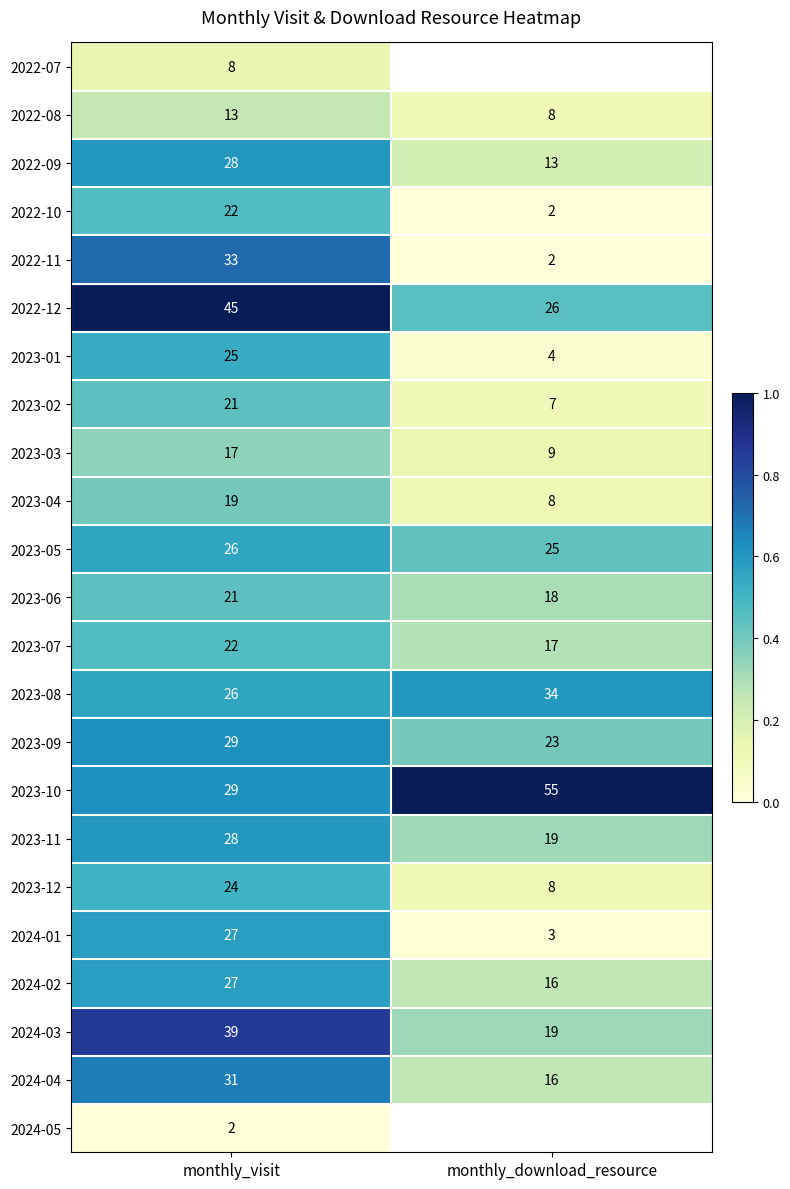

Rank the categories by 2024-02 value from highest to lowest.

monthly_visit, monthly_download_resource